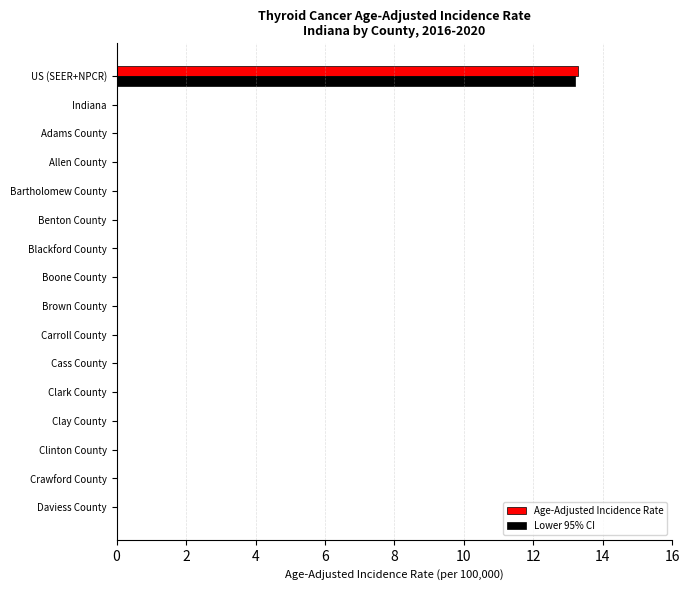

What is the greatest value displayed?

13.3